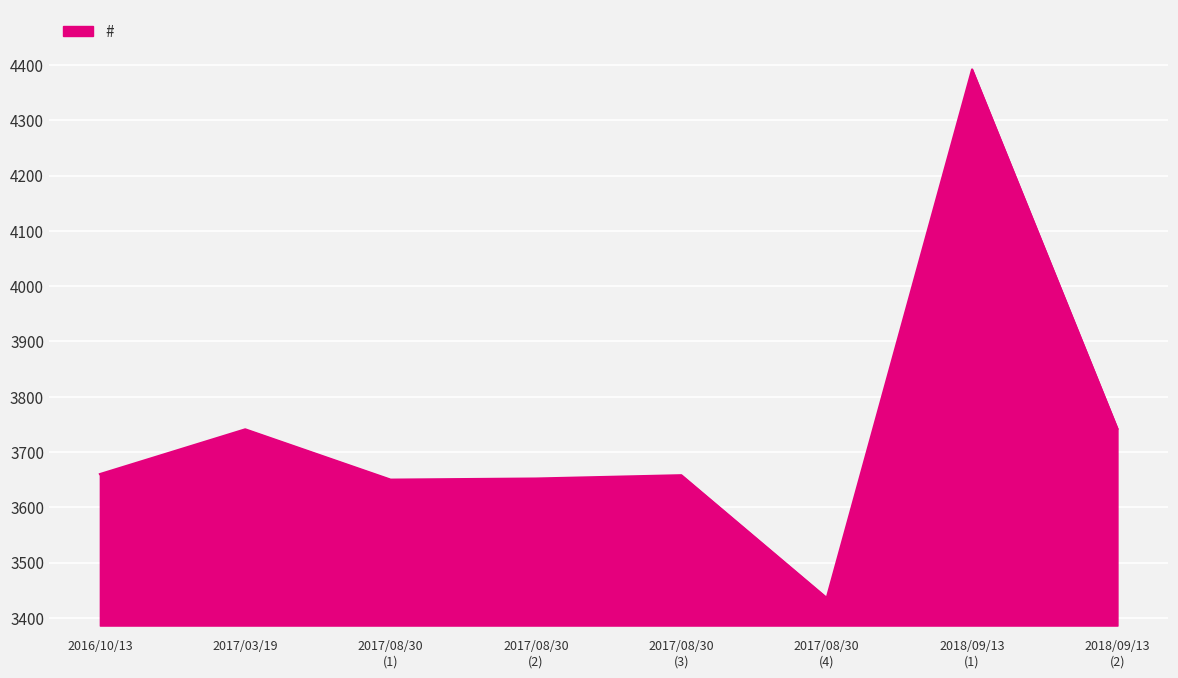

What is the sum of all values?

29931